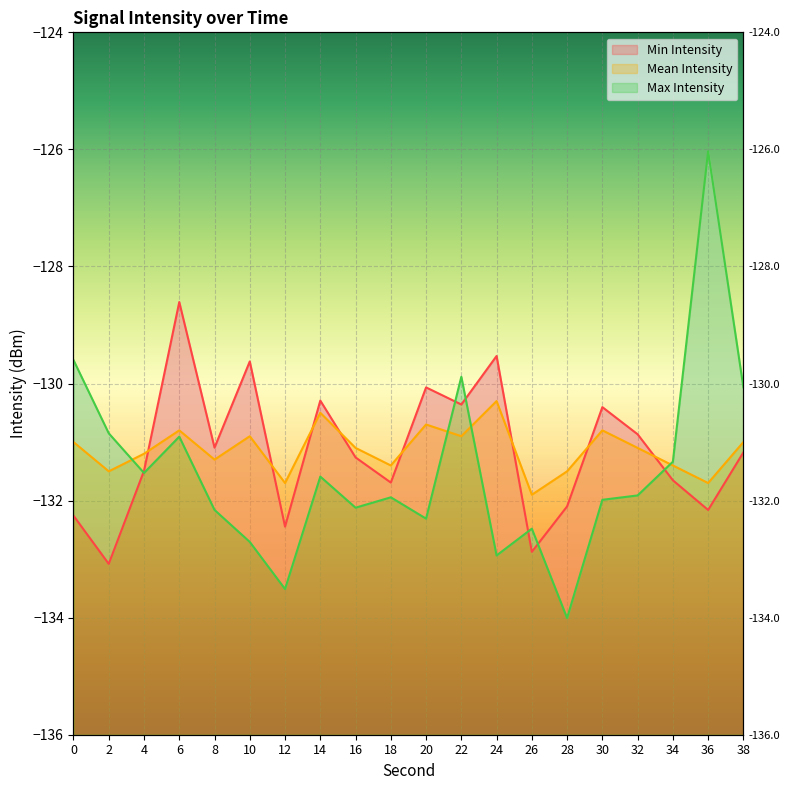

At how many categories does at least one series exceed -133?

20